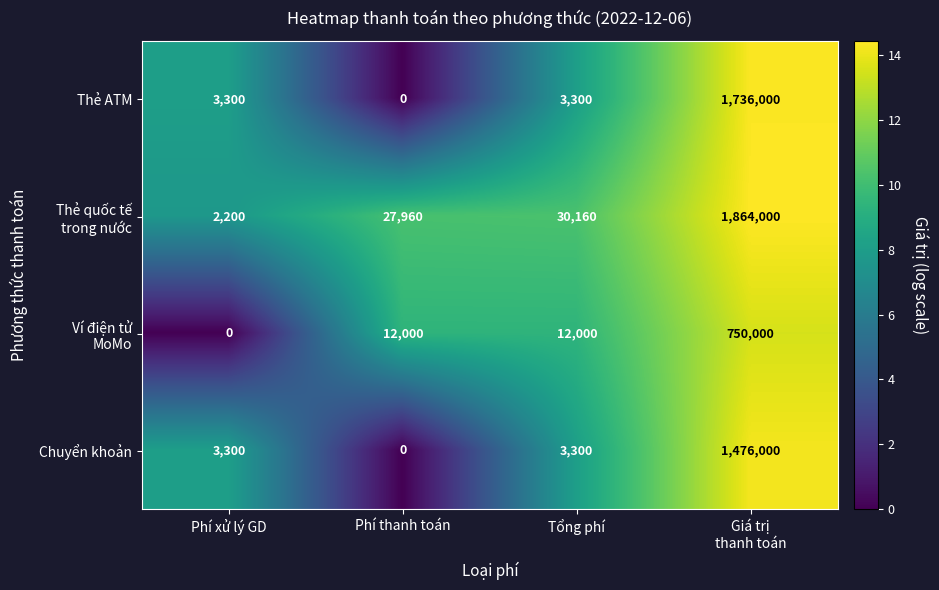

The Thẻ ATM series shows 0 at Phí thanh toán. True or false?

True